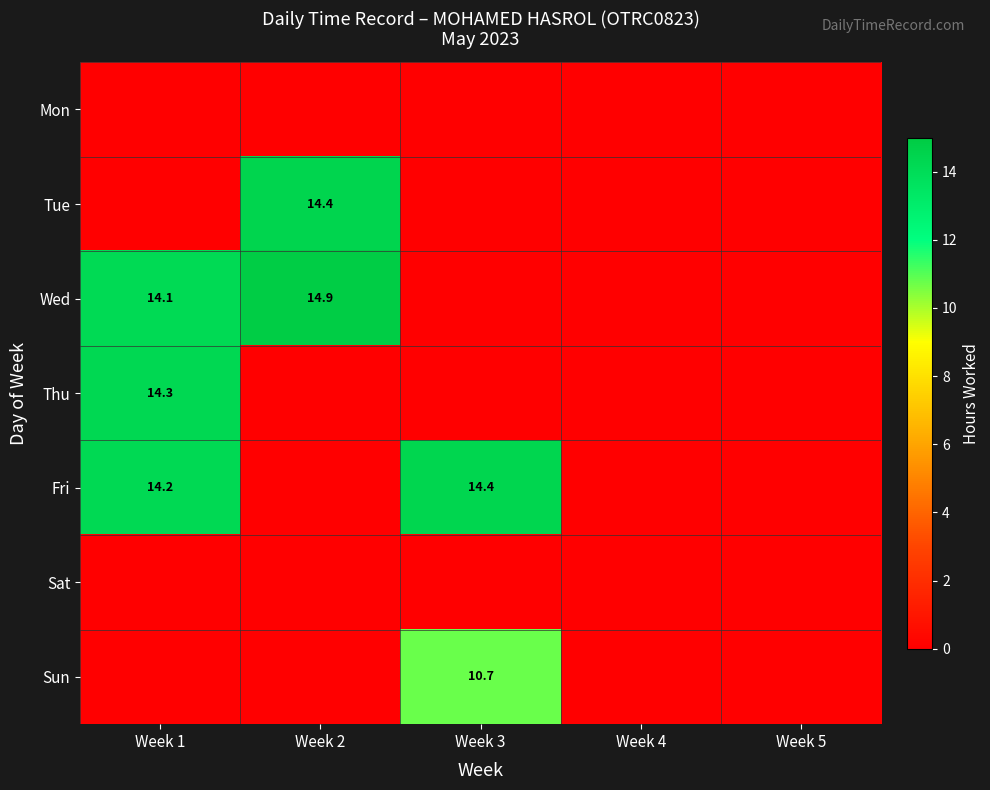

At which category is the sum across all series the highest?

Week 1